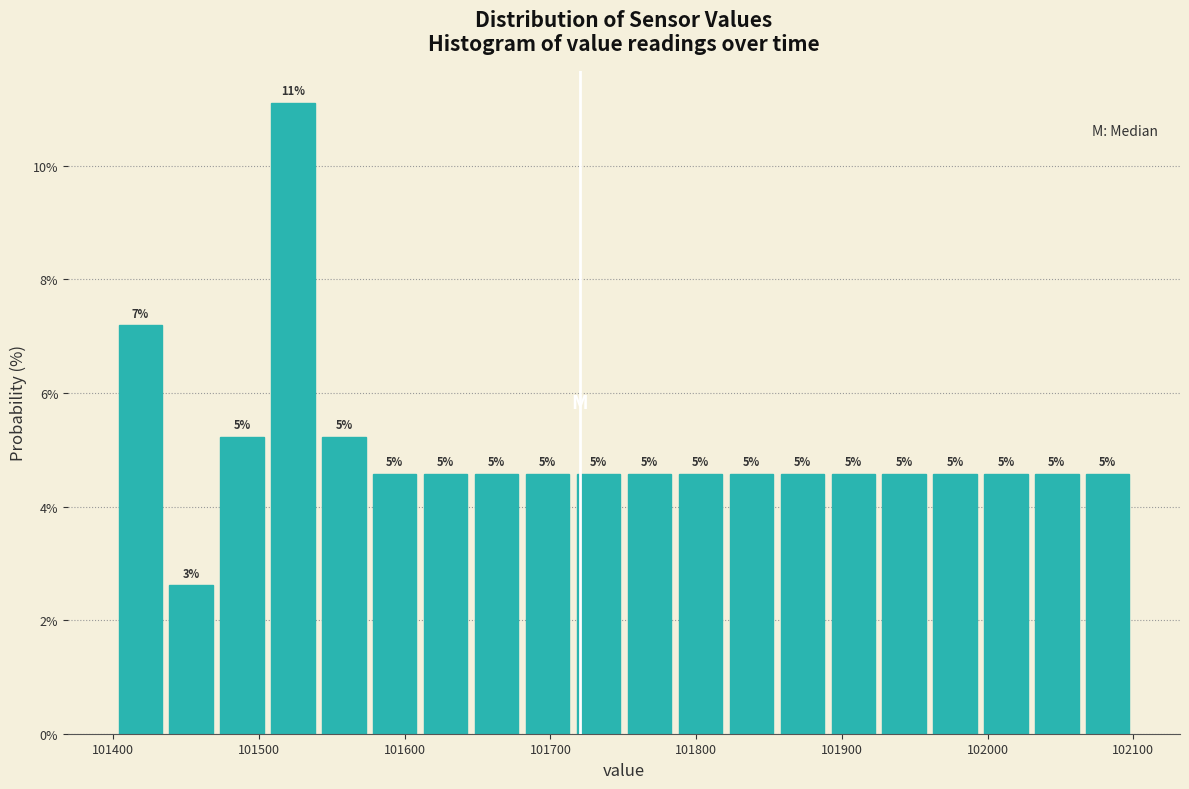

Read against the x-axis, roughly where is the centre of the tallest bar?

101520